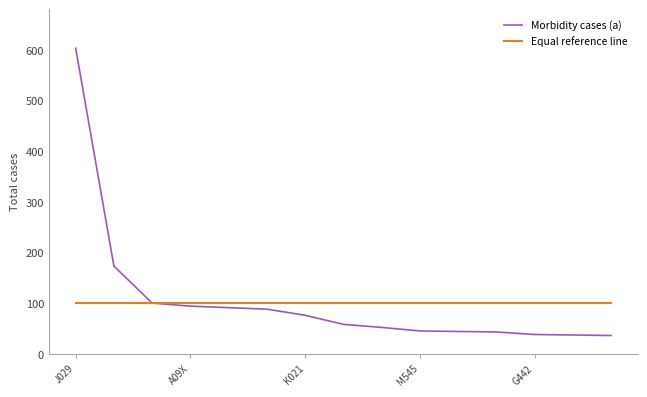

What is the greatest value displayed?

603